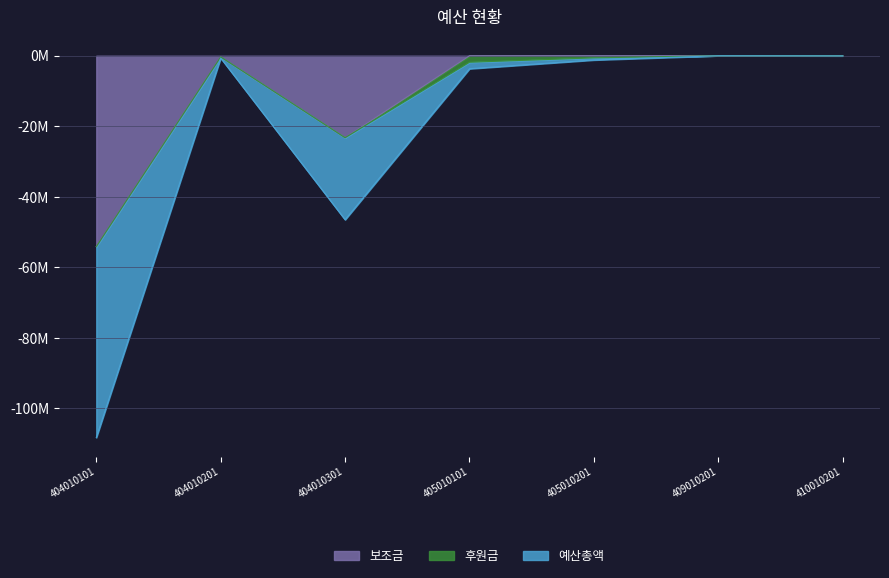

Which series has the widest spread of values?

보조금